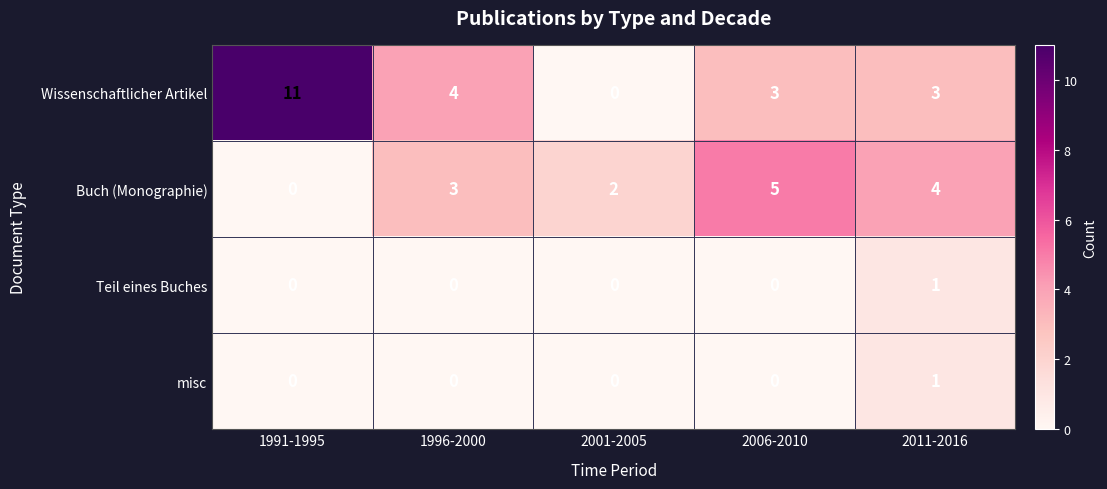

Reading left to right, what are all the values shown in this chart?

Wissenschaftlicher Artikel: 1991-1995=11	1996-2000=4	2001-2005=0	2006-2010=3	2011-2016=3
Buch (Monographie): 1991-1995=0	1996-2000=3	2001-2005=2	2006-2010=5	2011-2016=4
Teil eines Buches: 1991-1995=0	1996-2000=0	2001-2005=0	2006-2010=0	2011-2016=1
misc: 1991-1995=0	1996-2000=0	2001-2005=0	2006-2010=0	2011-2016=1